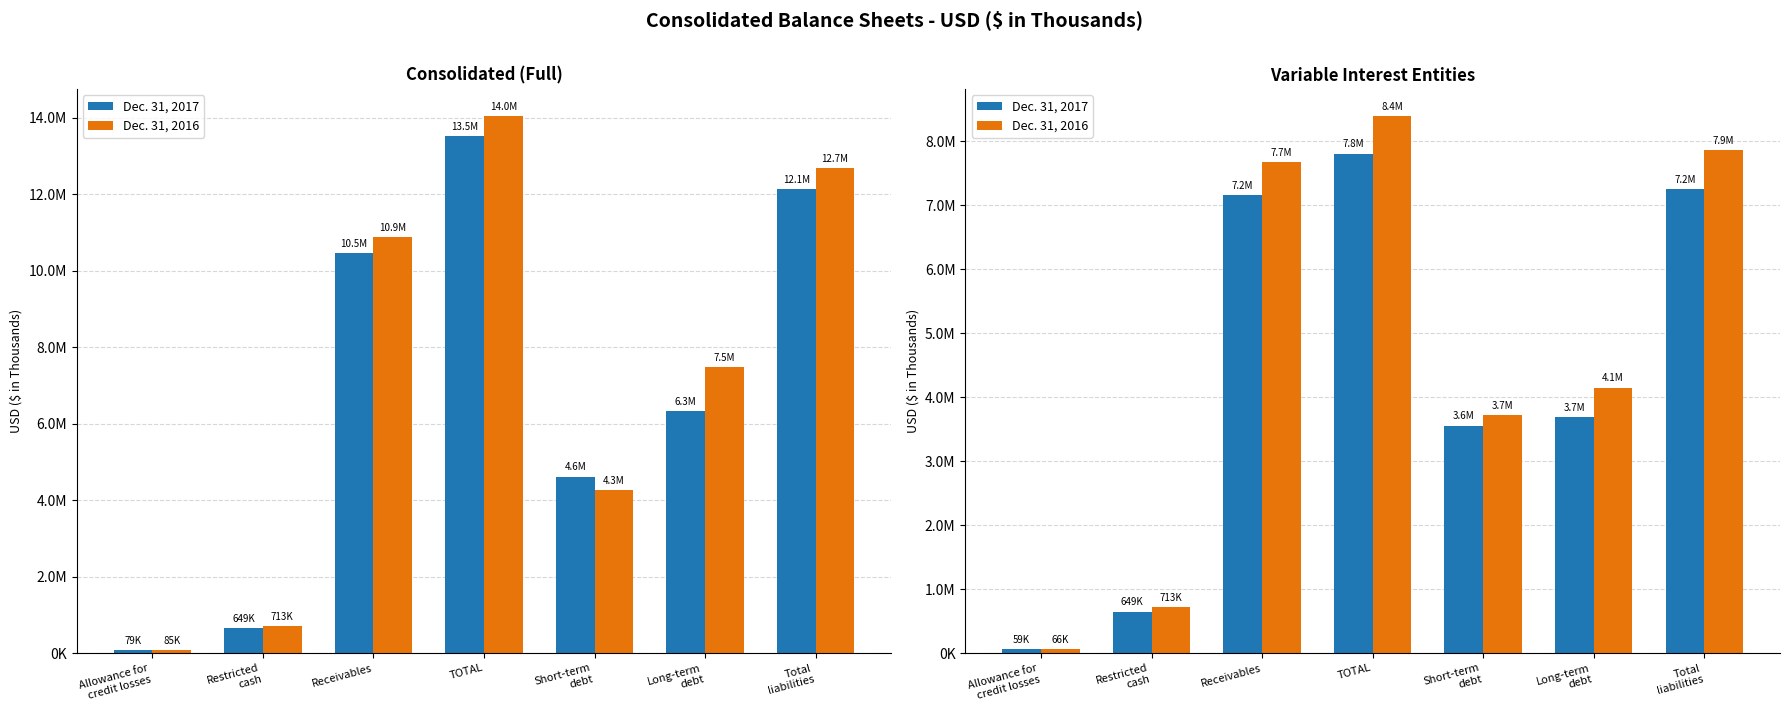

True or false: Dec. 31, 2016 has a value of 4903078 at TOTAL.

False